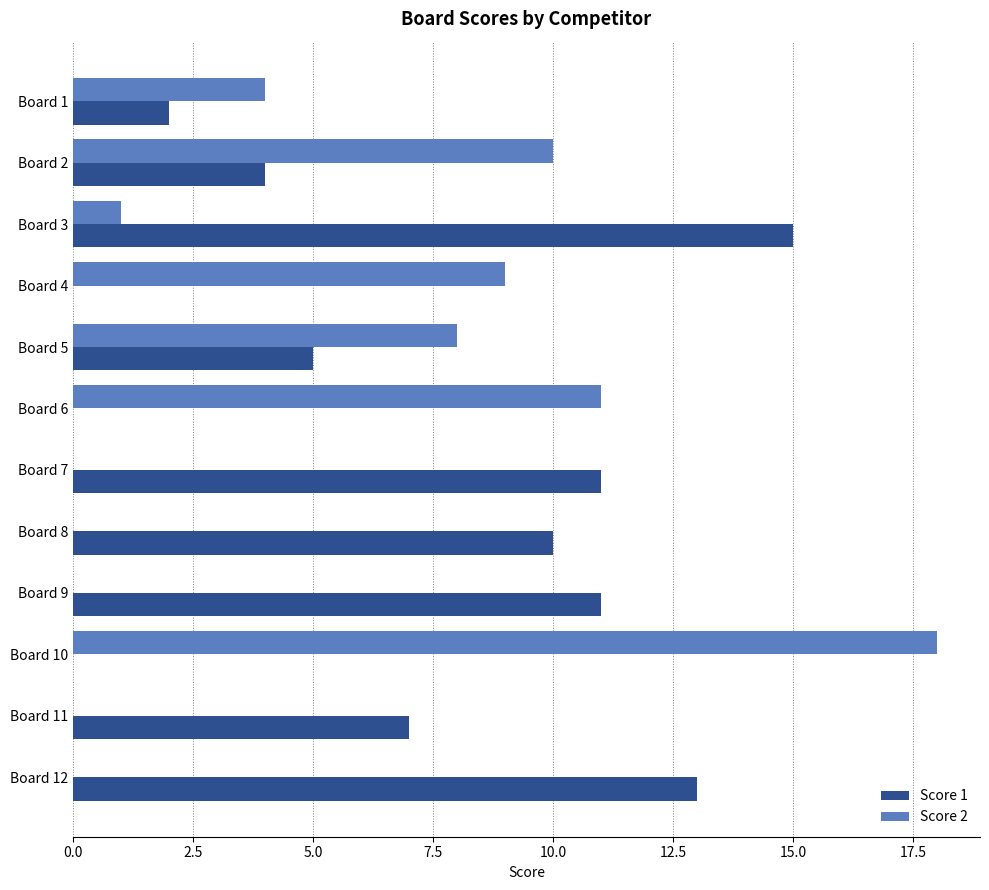

Is the value of Score 2 at Board 12 greater than the value of Score 1 at Board 11?

No